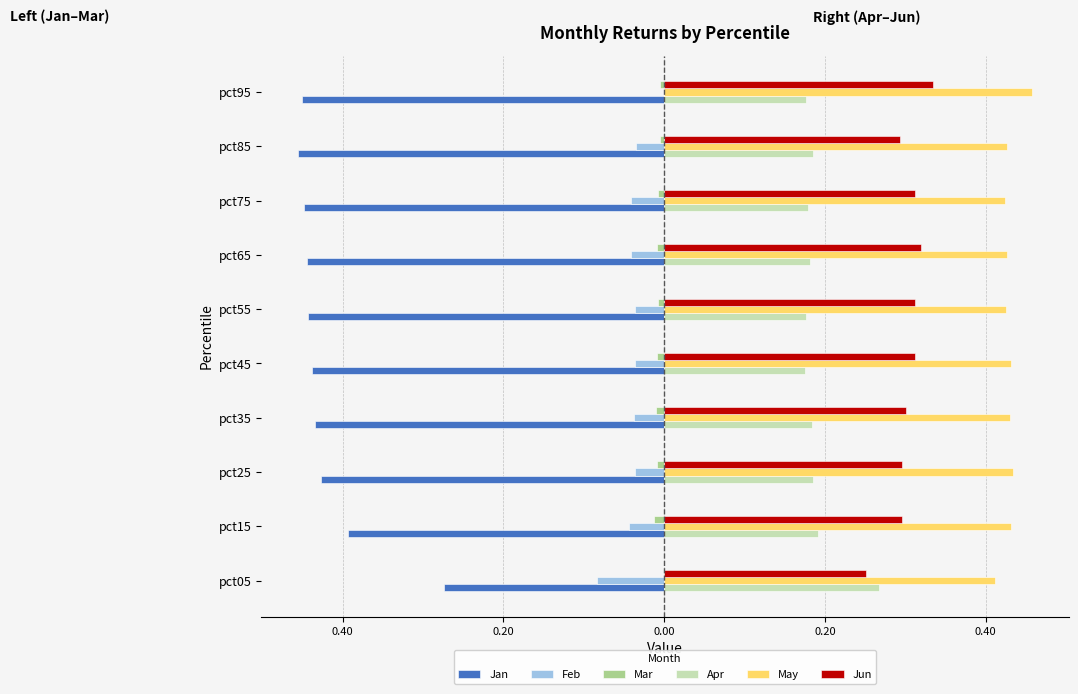

Reading left to right, extract all data points from this chart.

Jan: -0.3	-0.4	-0.4	-0.4	-0.4	-0.4	-0.4	-0.4	-0.5	-0.5
Feb: -0.1	-0.0	-0.0	-0.0	-0.0	-0.0	-0.0	-0.0	-0.0	0.0
Mar: 0.0	-0.0	-0.0	-0.0	-0.0	-0.0	-0.0	-0.0	-0.0	-0.0
Apr: 0.3	0.2	0.2	0.2	0.2	0.2	0.2	0.2	0.2	0.2
May: 0.4	0.4	0.4	0.4	0.4	0.4	0.4	0.4	0.4	0.5
Jun: 0.3	0.3	0.3	0.3	0.3	0.3	0.3	0.3	0.3	0.3